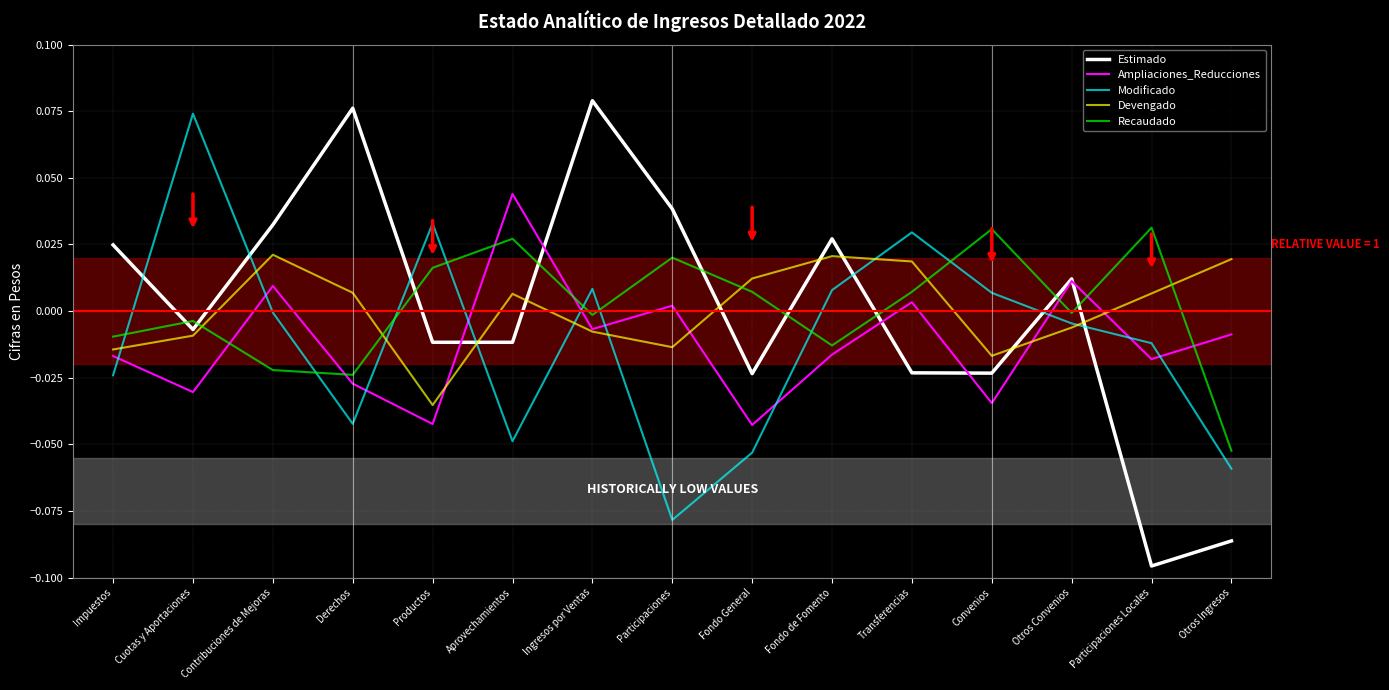

How many values in the Estimado series exceed 0?

7